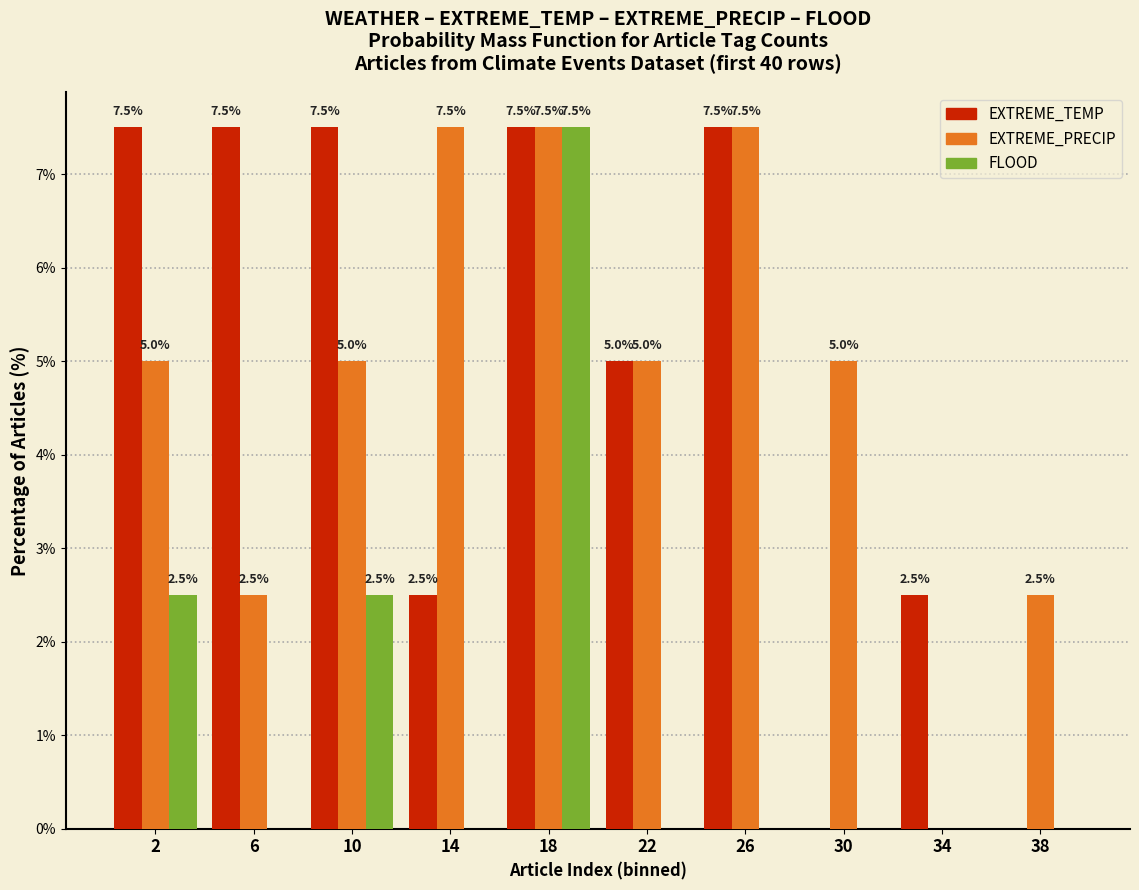

Reading left to right, extract all data points from this chart.

EXTREME_TEMP: 2=7.5	6=7.5	10=7.5	14=2.5	18=7.5	22=5.0	26=7.5	30=0.0	34=2.5	38=0.0
EXTREME_PRECIP: 2=5.0	6=2.5	10=5.0	14=7.5	18=7.5	22=5.0	26=7.5	30=5.0	34=0.0	38=2.5
FLOOD: 2=2.5	6=0.0	10=2.5	14=0.0	18=7.5	22=0.0	26=0.0	30=0.0	34=0.0	38=0.0